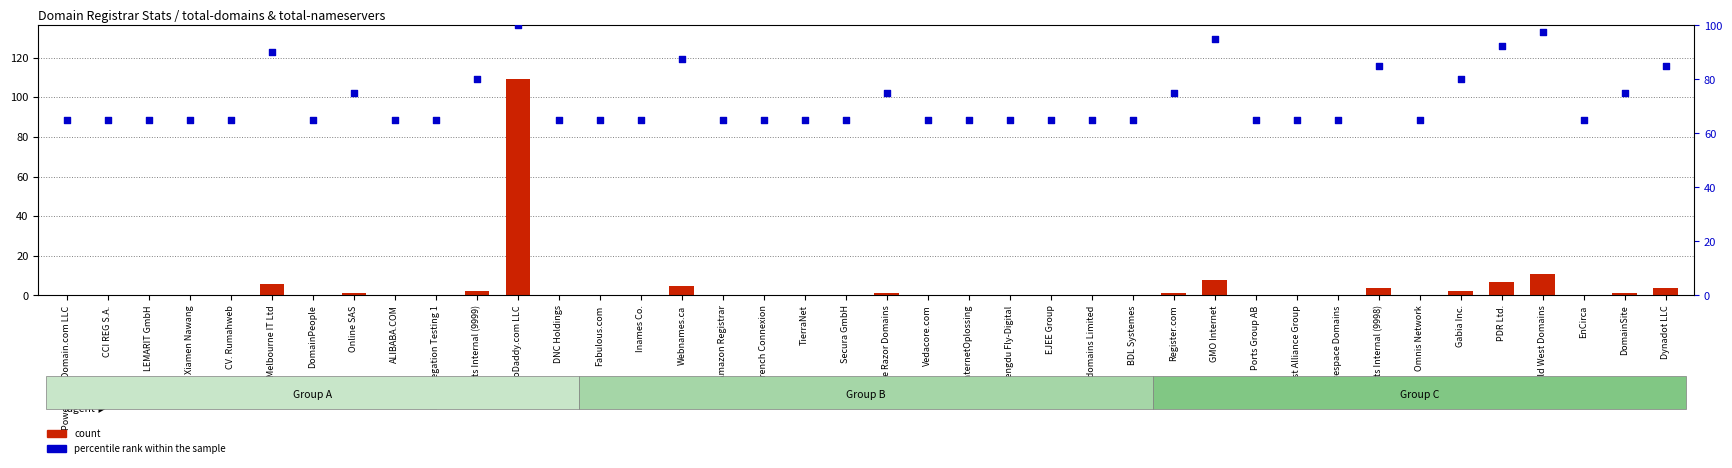

Which series reaches the maximum Y coordinate?

count